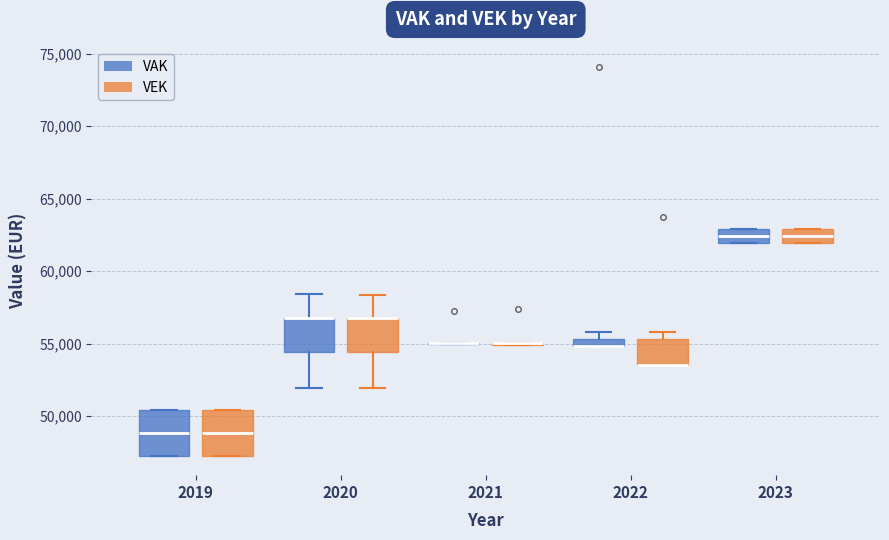

Where is the upper edge of the box for 2019 (VAK) on the y-axis? The values are not printed on the chart, so give them approximately, as read against the axis.

50500